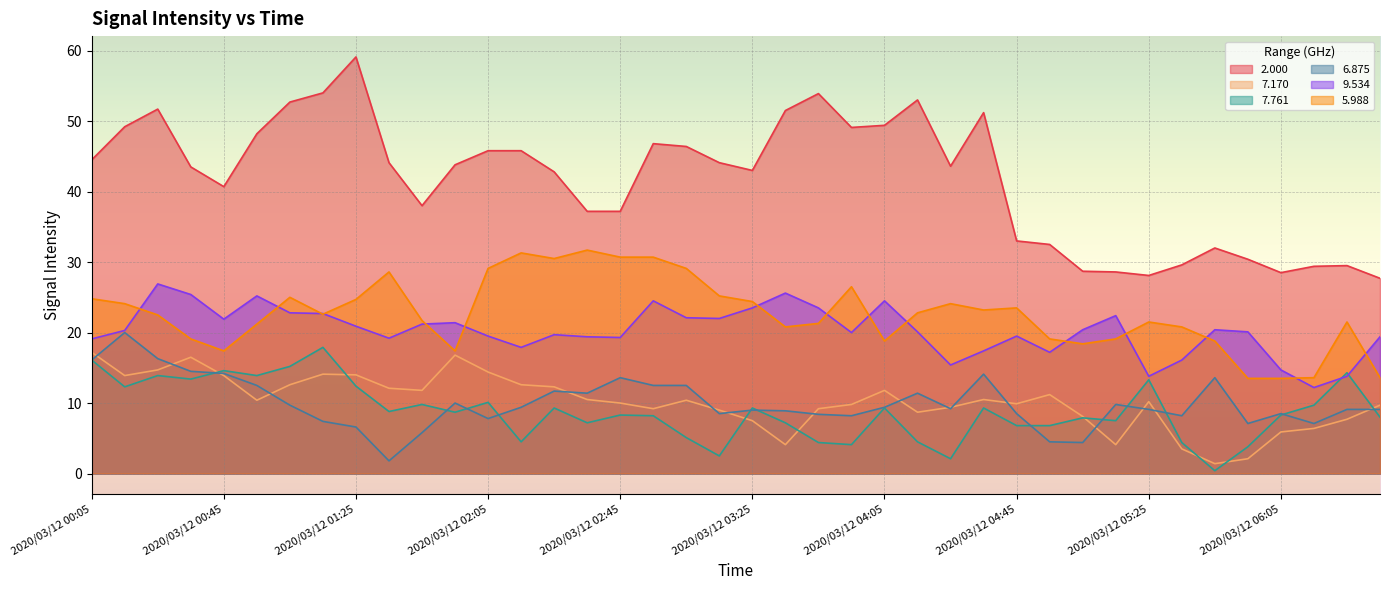

In 7.170, how many points are higher than both neighbors (excluding endpoints)?

8